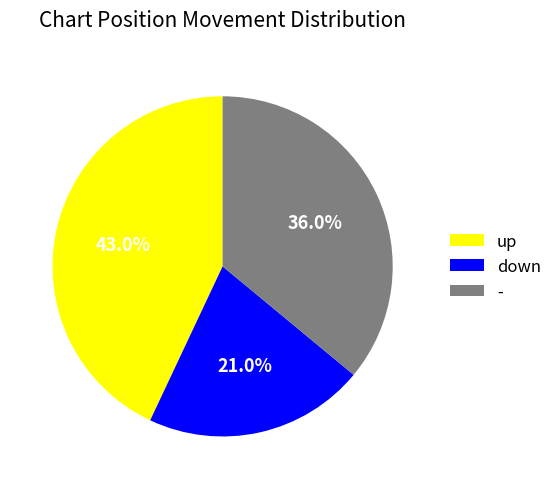

Between - and down, which is larger?

-